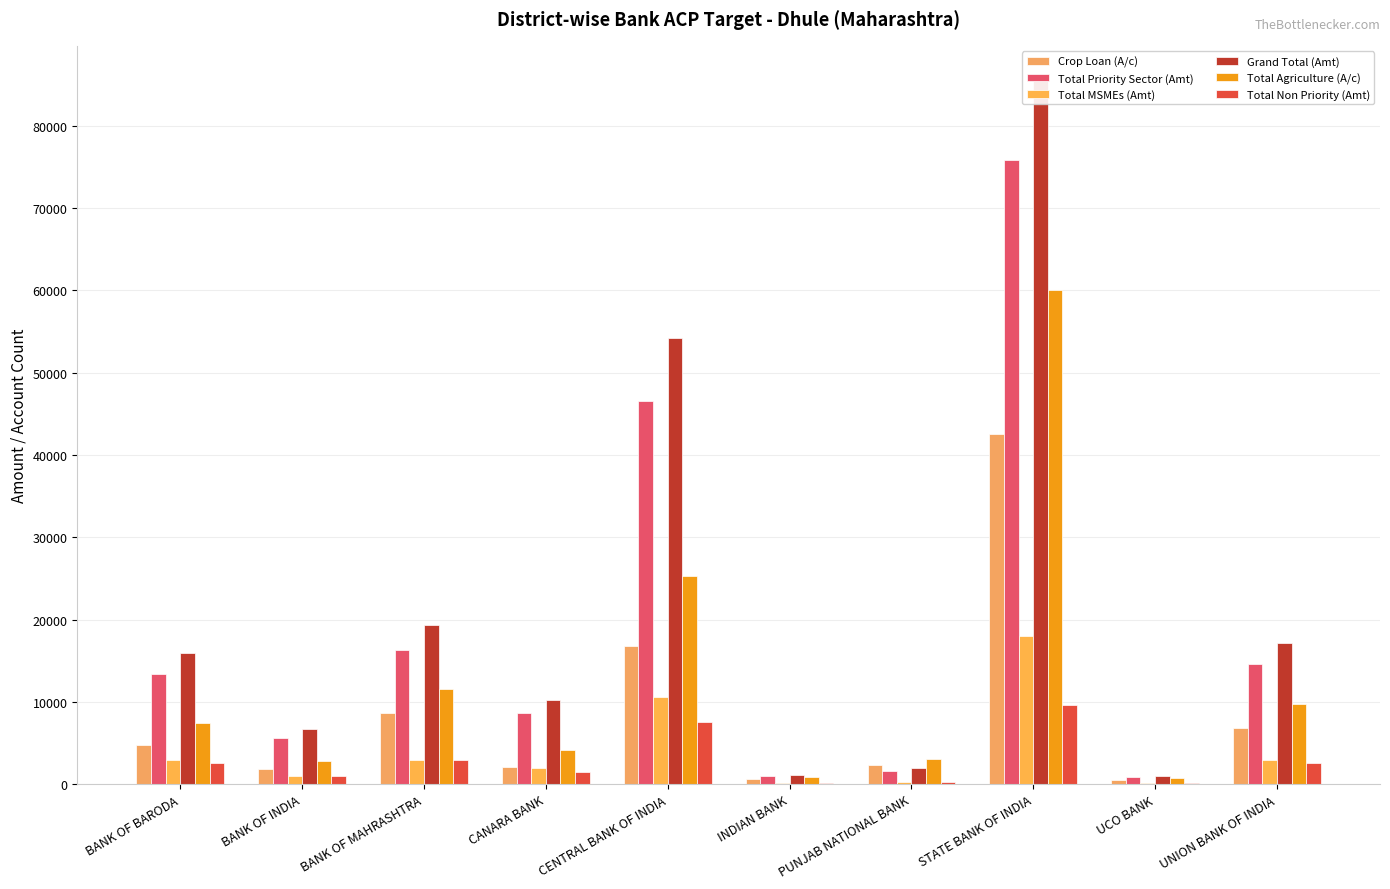

True or false: Total Agriculture (A/c) has a value of 828.0 at INDIAN BANK.

True